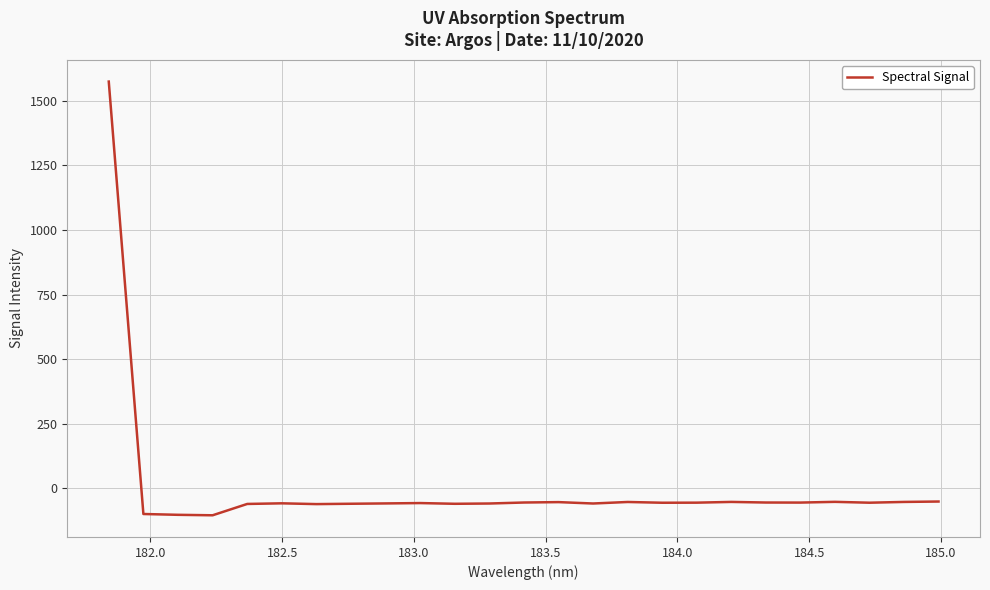

How many categories are shown in the chart?

25